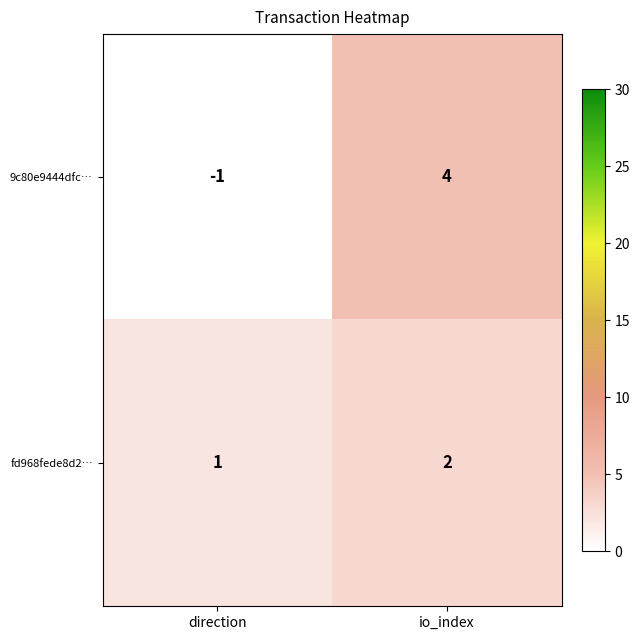

Which category has the highest value across all series?

io_index